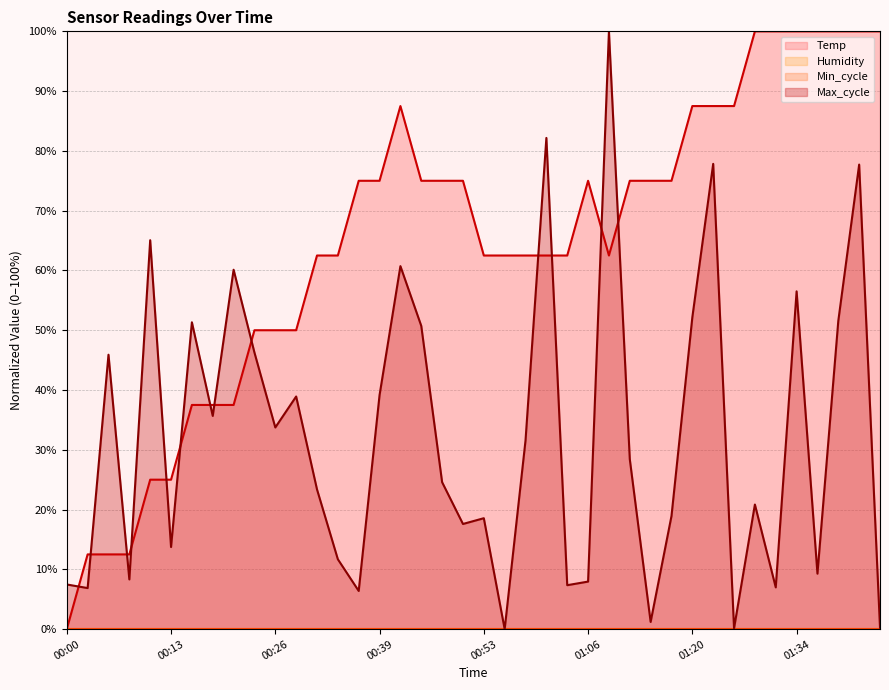

Which series changed the most between 00:13 and 00:55?

Temp